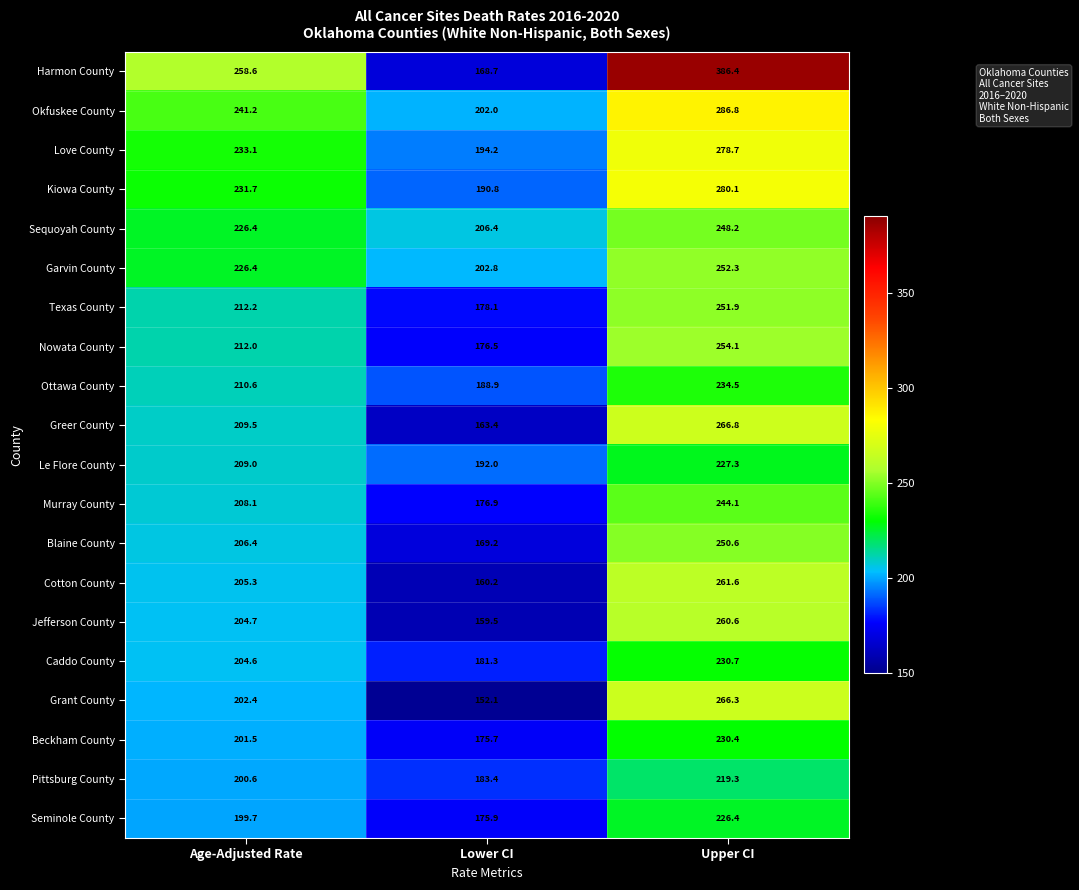

Where is Harmon County nearest to the value 277?

Age-Adjusted Rate